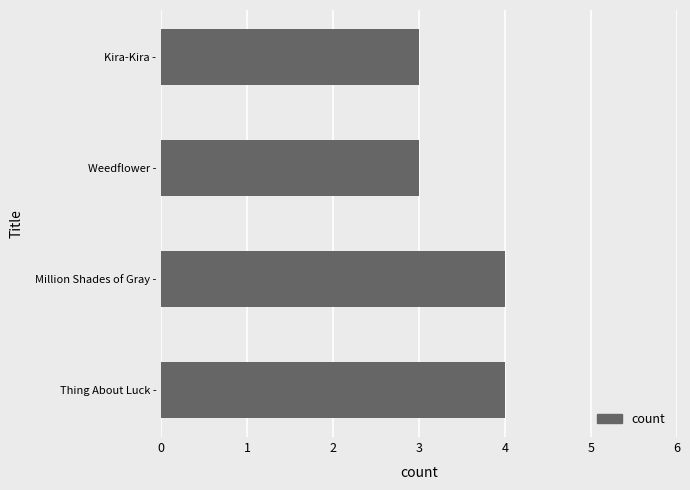

Reading top to bottom, extract all data points from this chart.

Kira-Kira -=3	Weedflower -=3	Million Shades of Gray -=4	Thing About Luck -=4